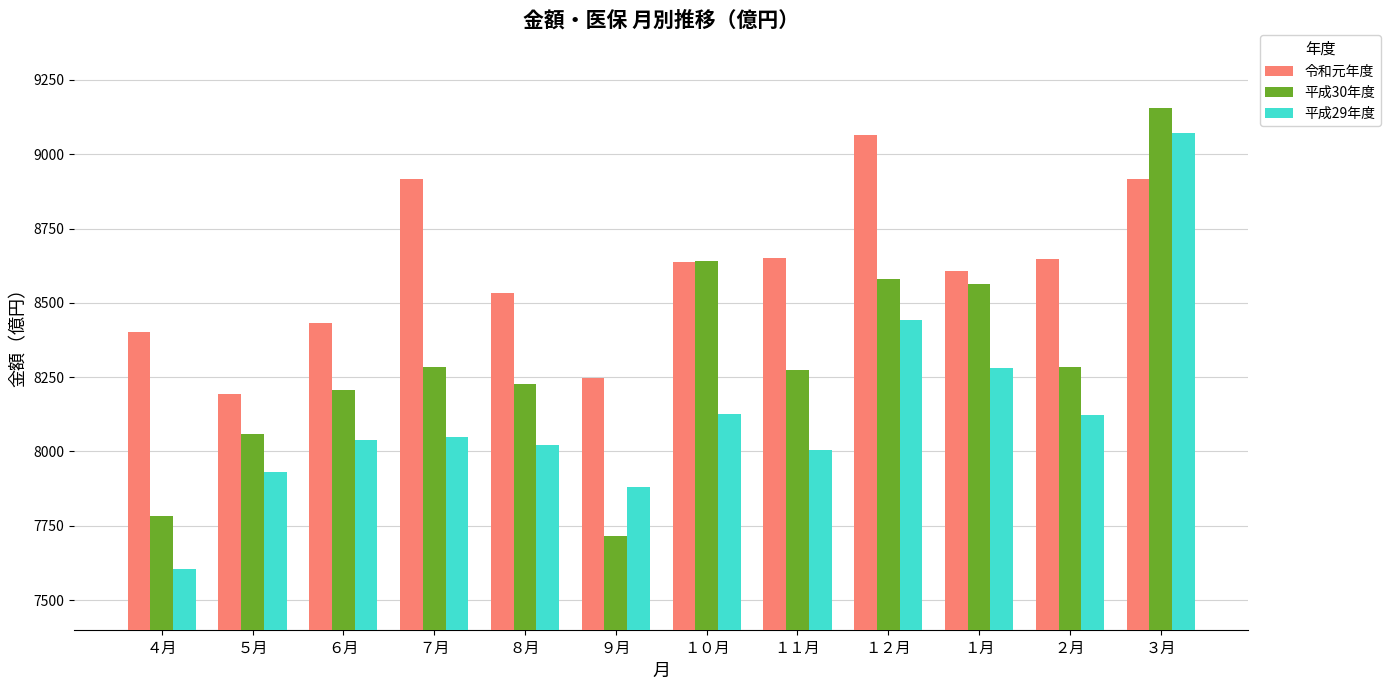

How many data points in 平成30年度 are less than 8282?

6